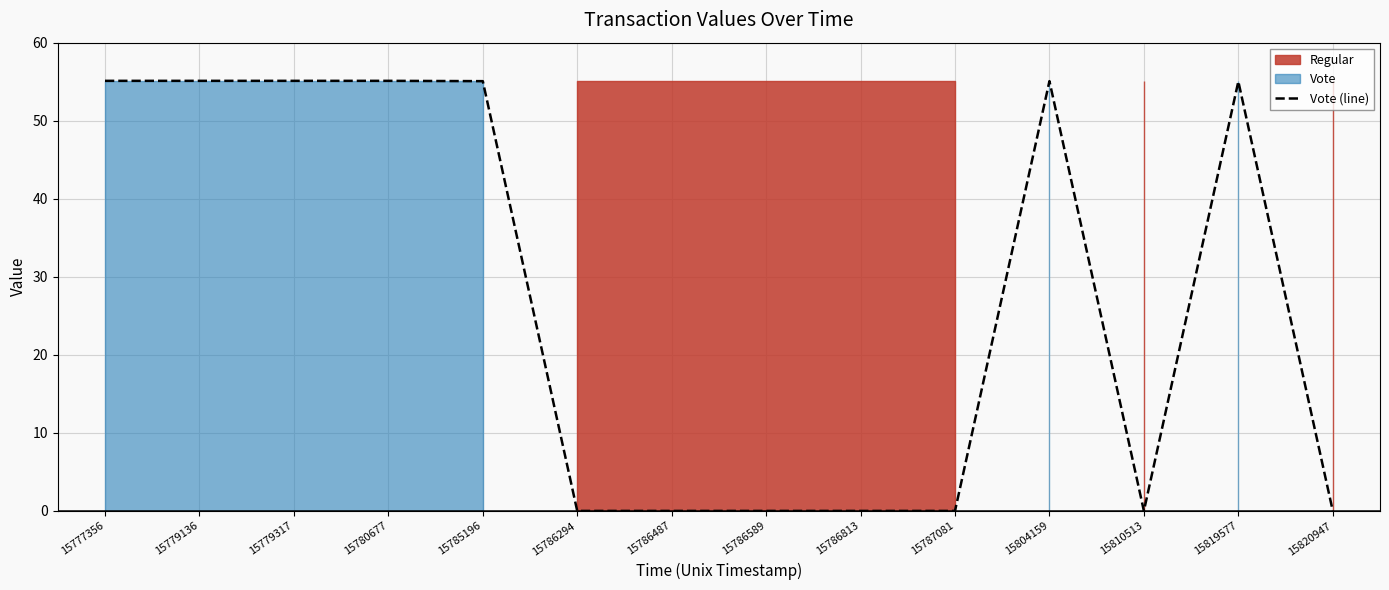

Count the number of values greater than 55.

7